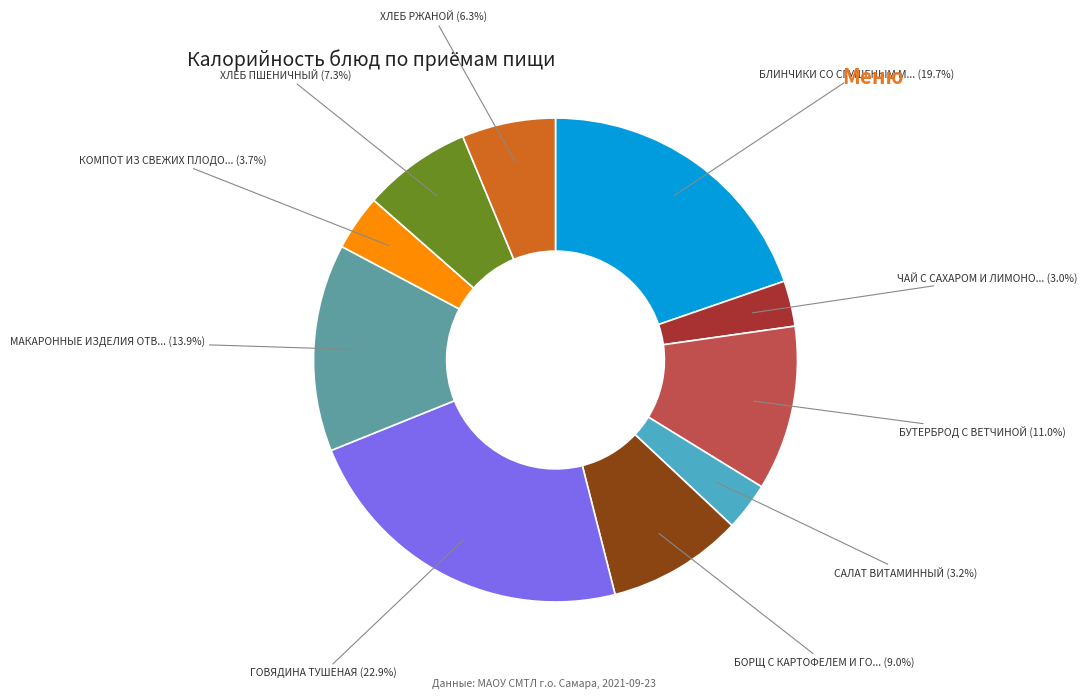

Is there any slice that represents more than half of the pie?

No